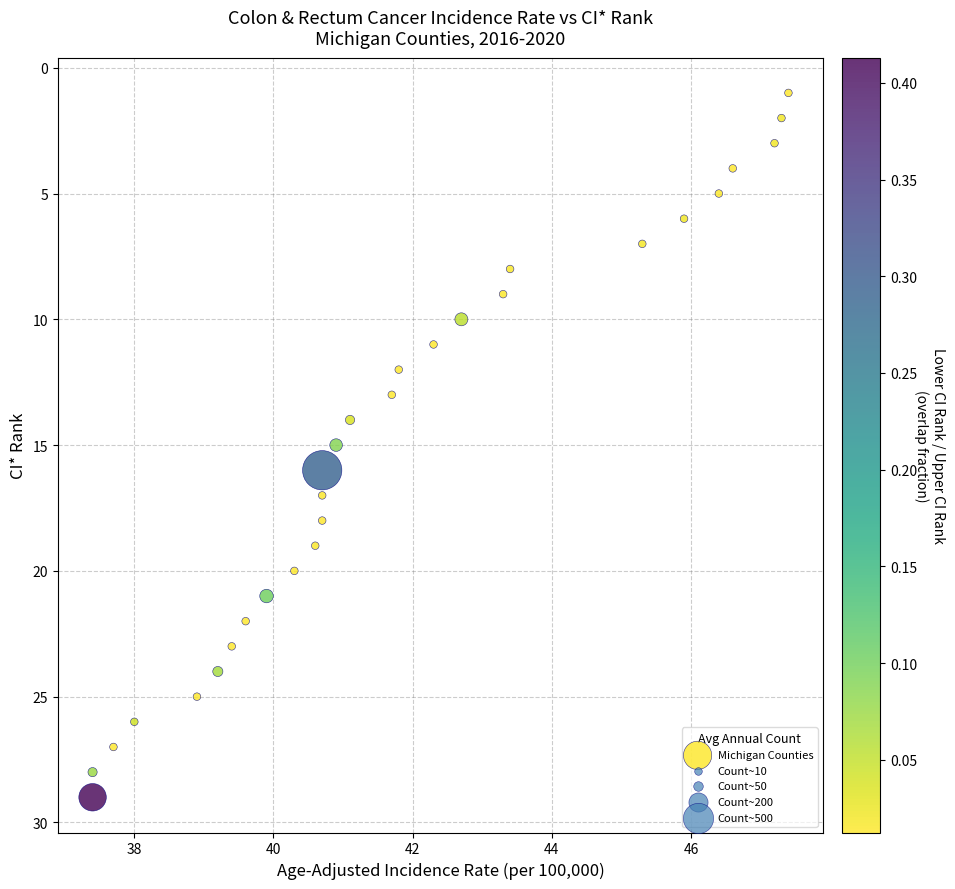

What is the range of Y values (max minus min)?

28